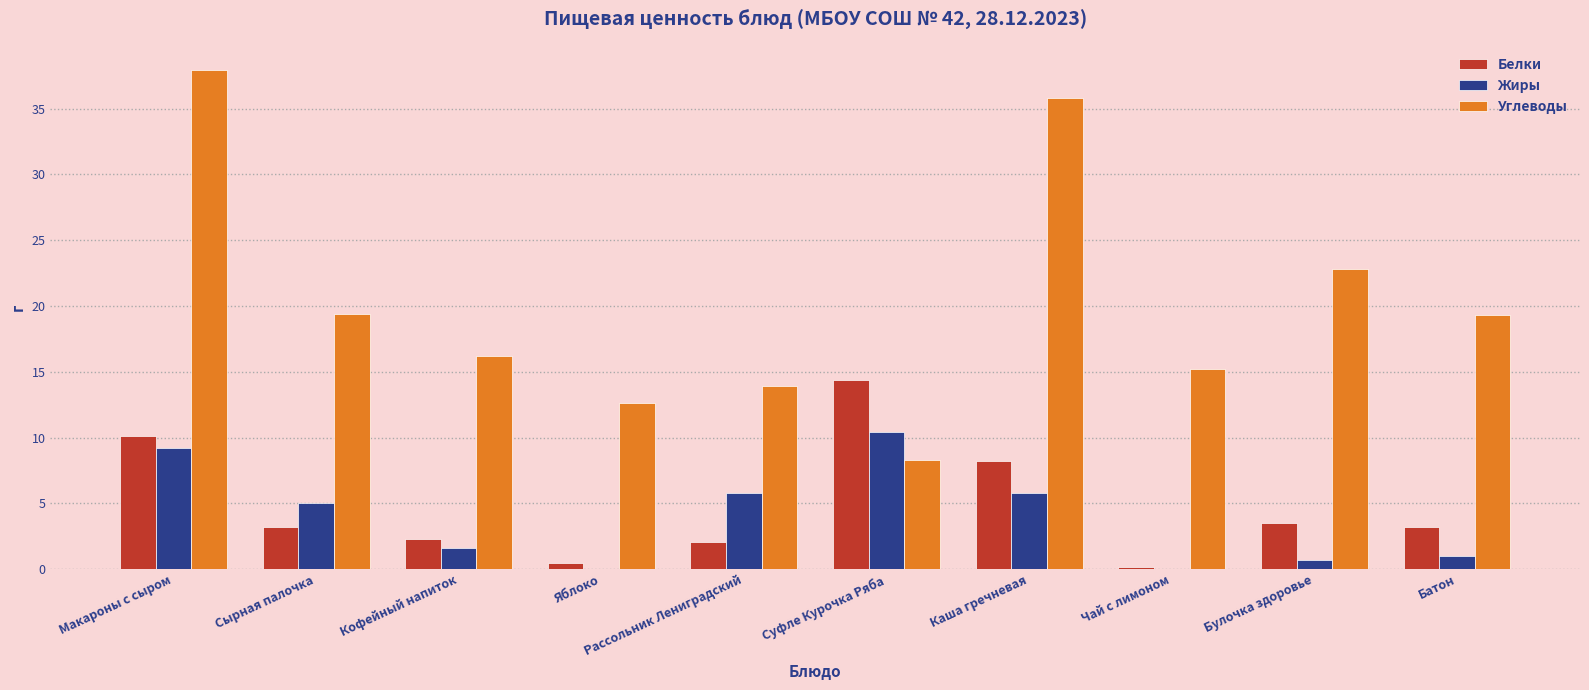

The value of Белки at Кофейный напиток is 2.3. True or false?

True